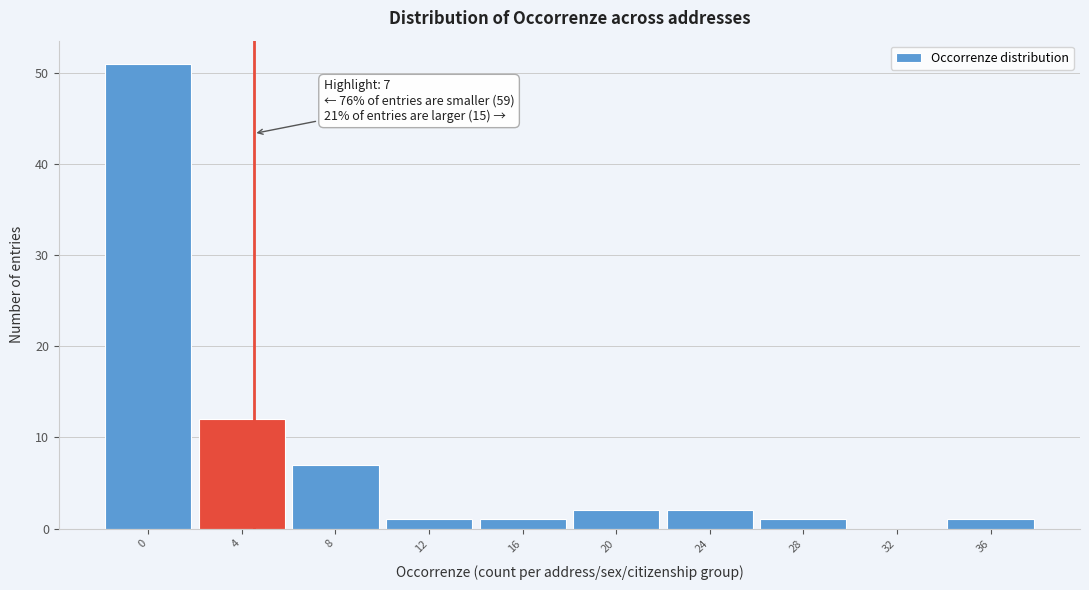

Reading right to left, extract all data points from this chart.

36=1	32=0	28=1	24=2	20=2	16=1	12=1	8=7	4=12	0=51